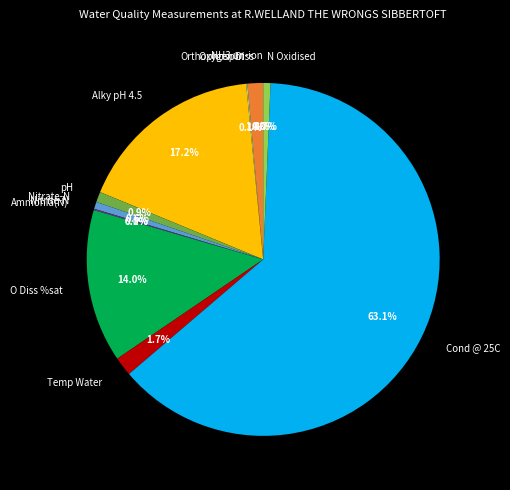

To the nearest percent, what is the difference between the largest and smallest slice percentages?

63%